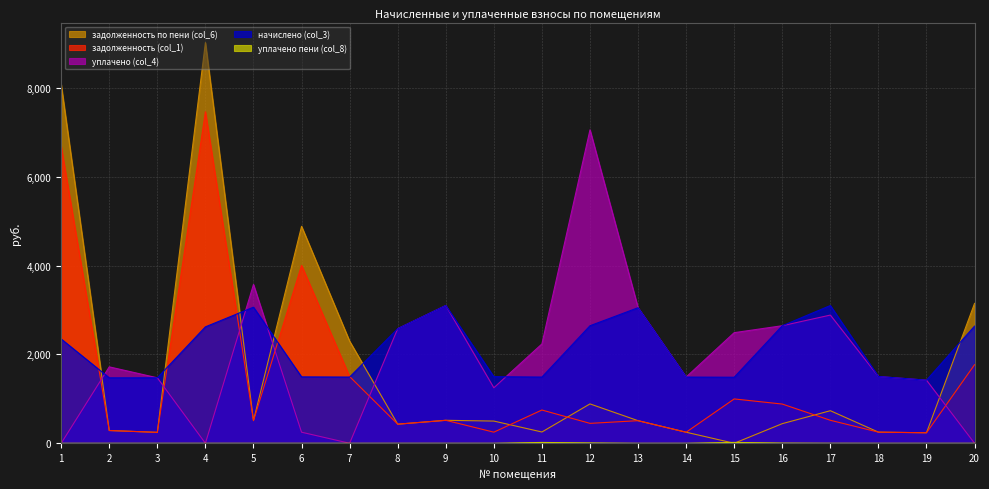

Between 11 and 16, which series saw the biggest shift?

начислено (col_3)